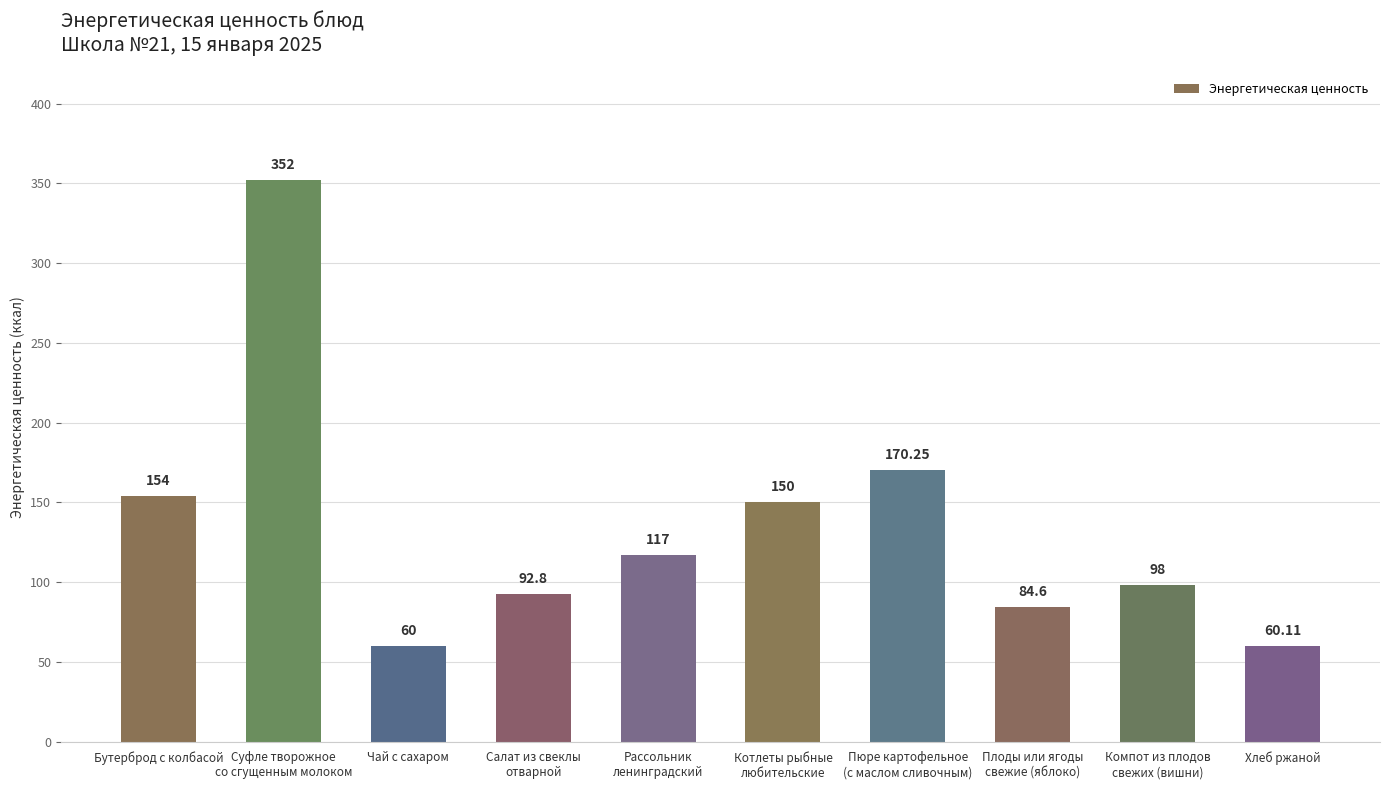

At which category does the chart reach its minimum across all series?

Чай с сахаром